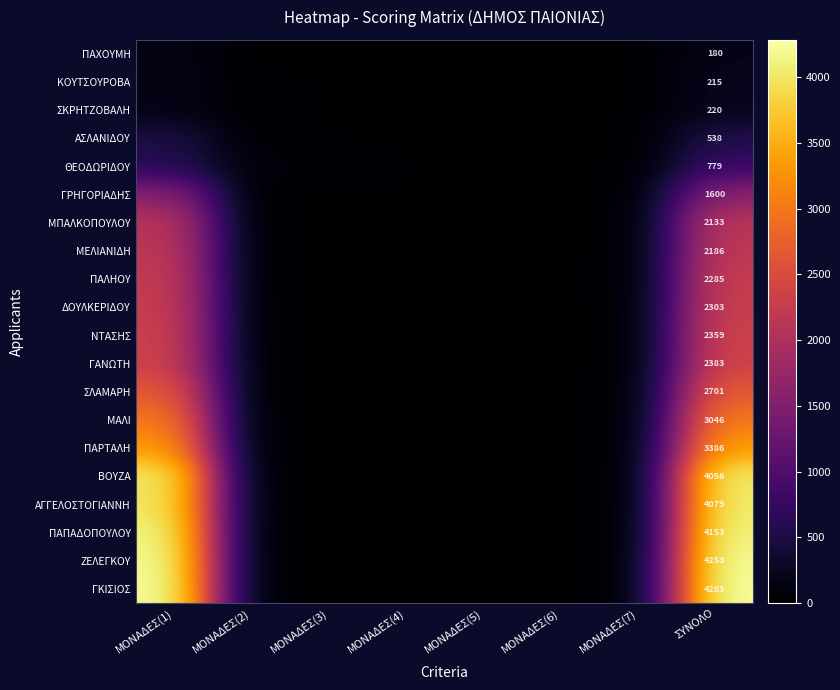

The ΜΑΛΙ series shows 3046 at ΣΥΝΟΛΟ. True or false?

True